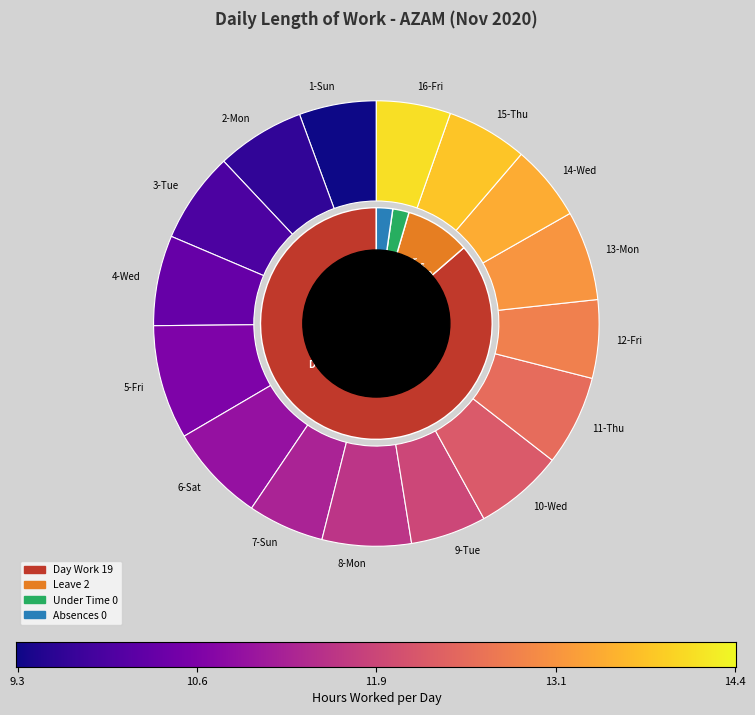

To the nearest percent, what is the average slice percentage?

6%